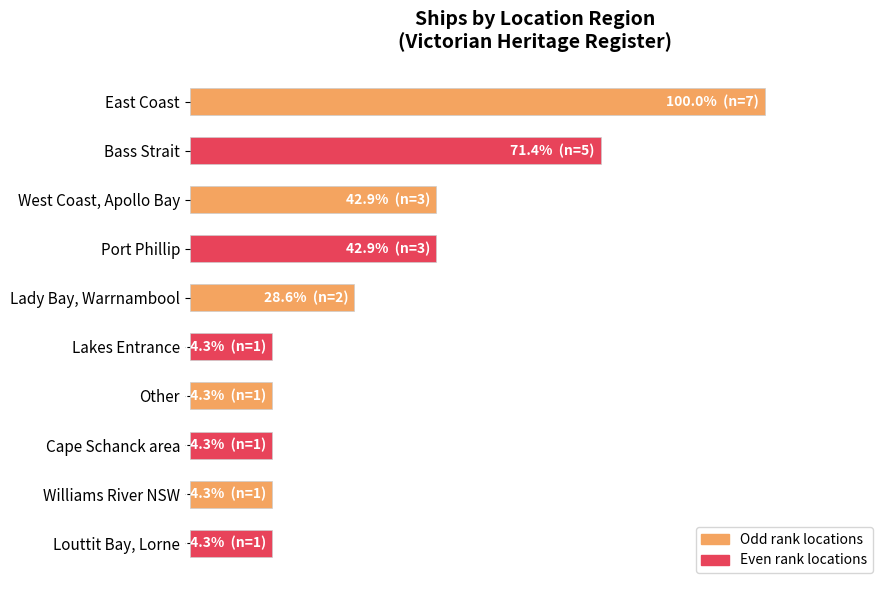

Are the bars horizontal?

Yes